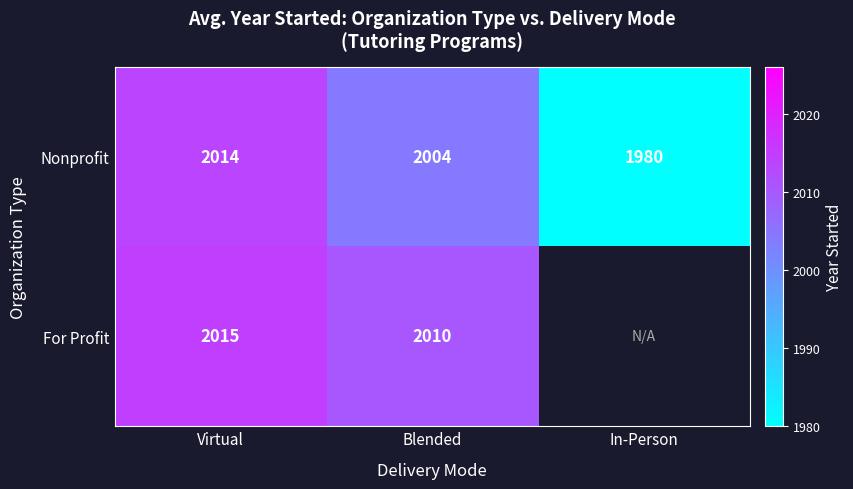

At which label does Nonprofit reach its minimum?

In-Person